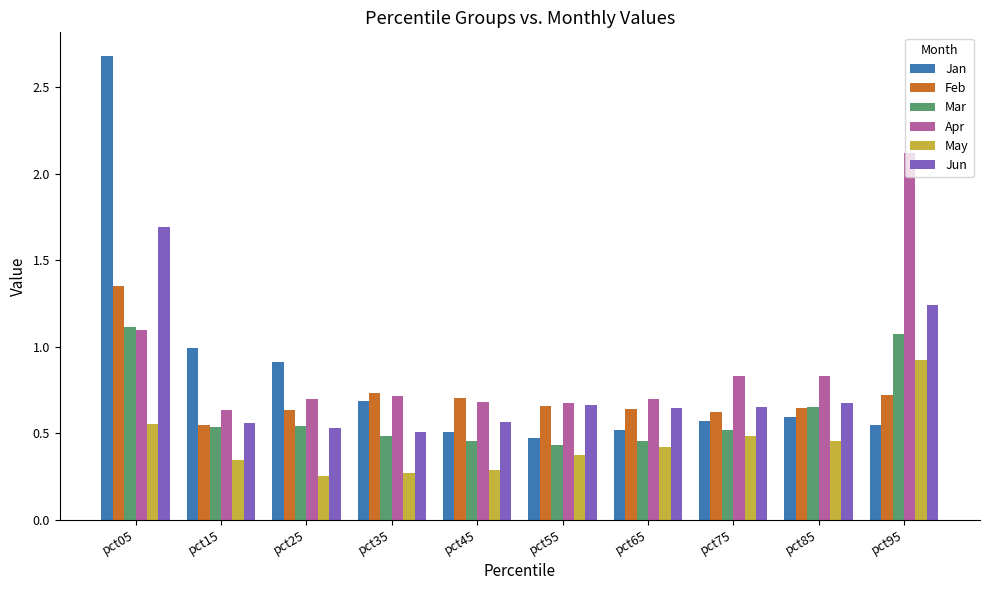

Is the value of Jun at pct95 greater than the value of Feb at pct75?

Yes